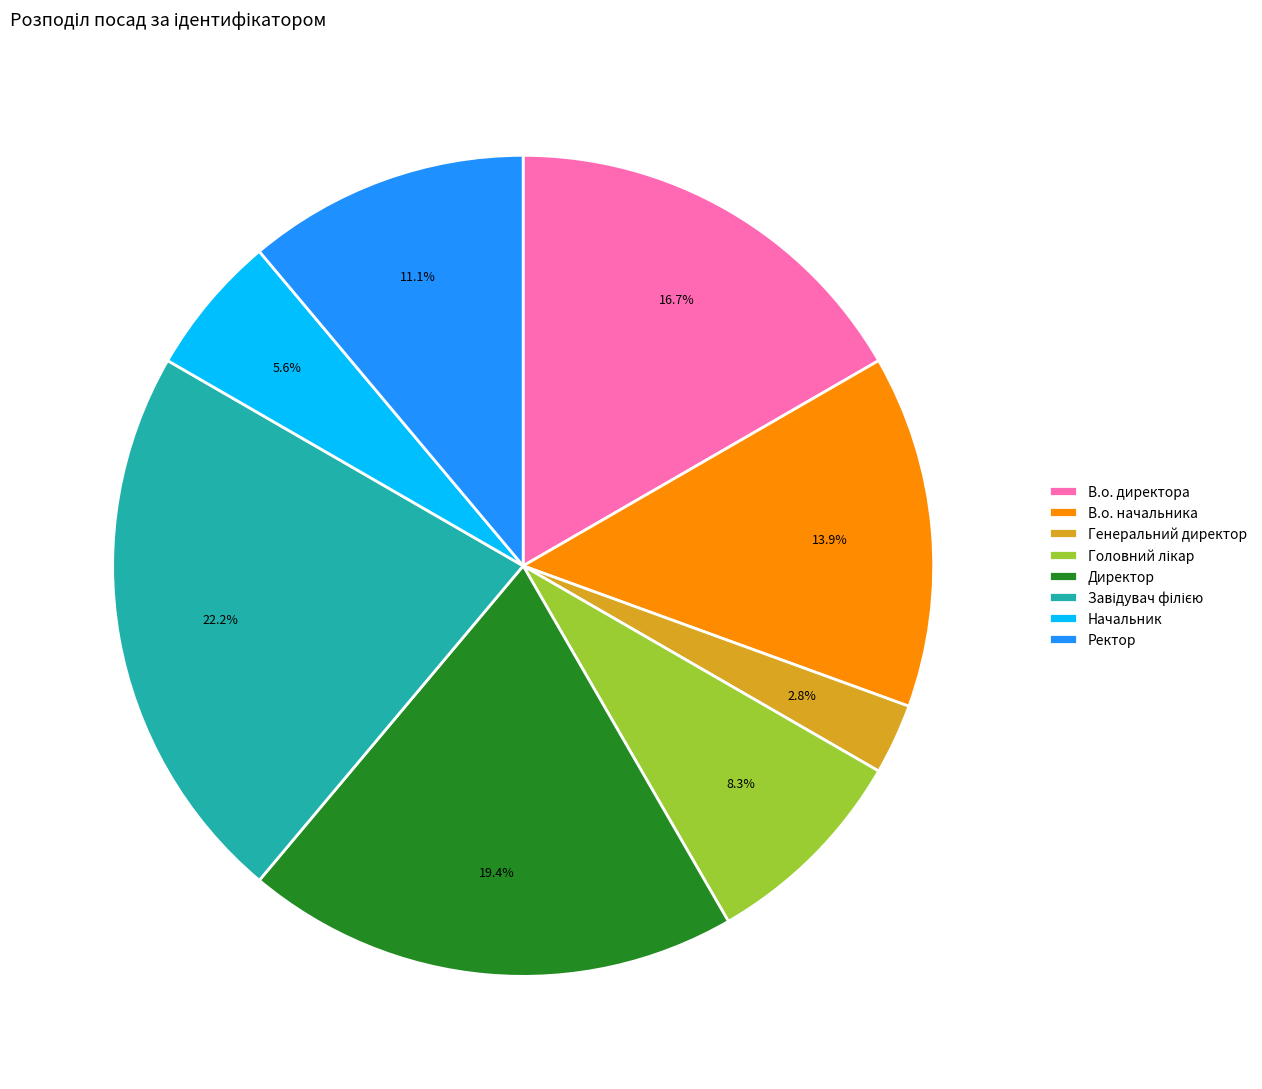

How many segments does this pie chart have?

8